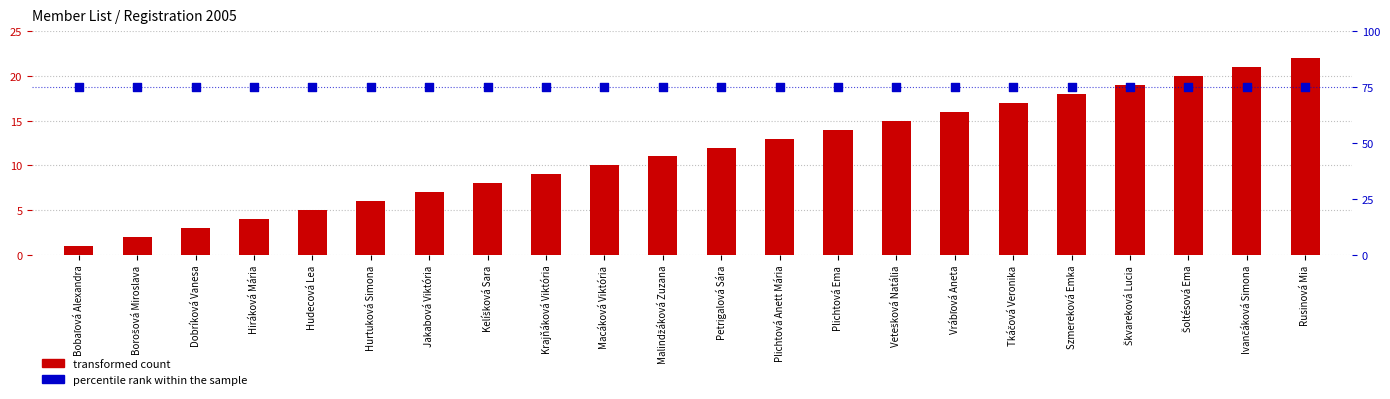

What are all the series names shown in the legend?

transformed count, percentile rank within the sample